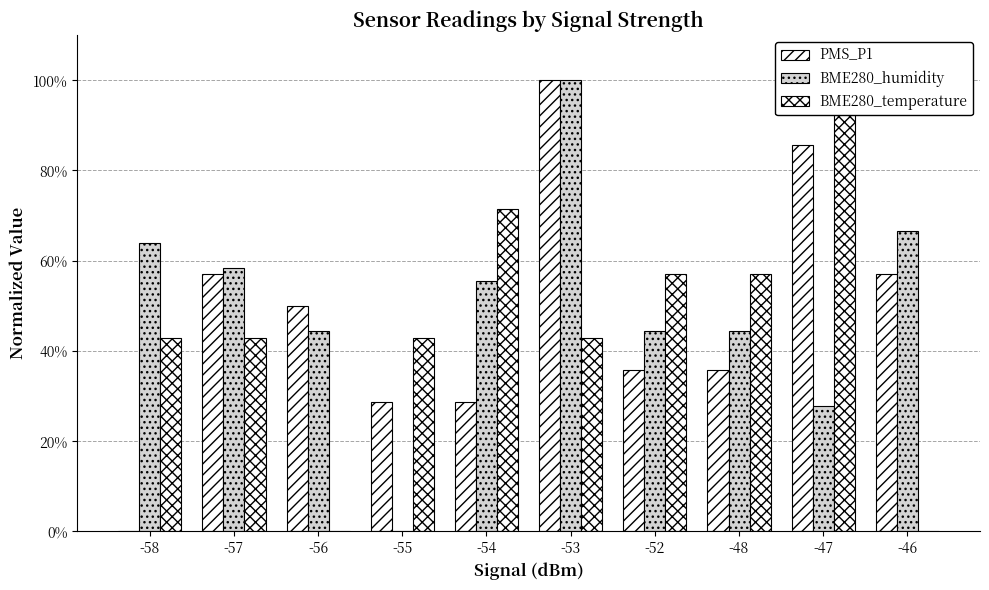

What is the total value across all series at -54?

155.6